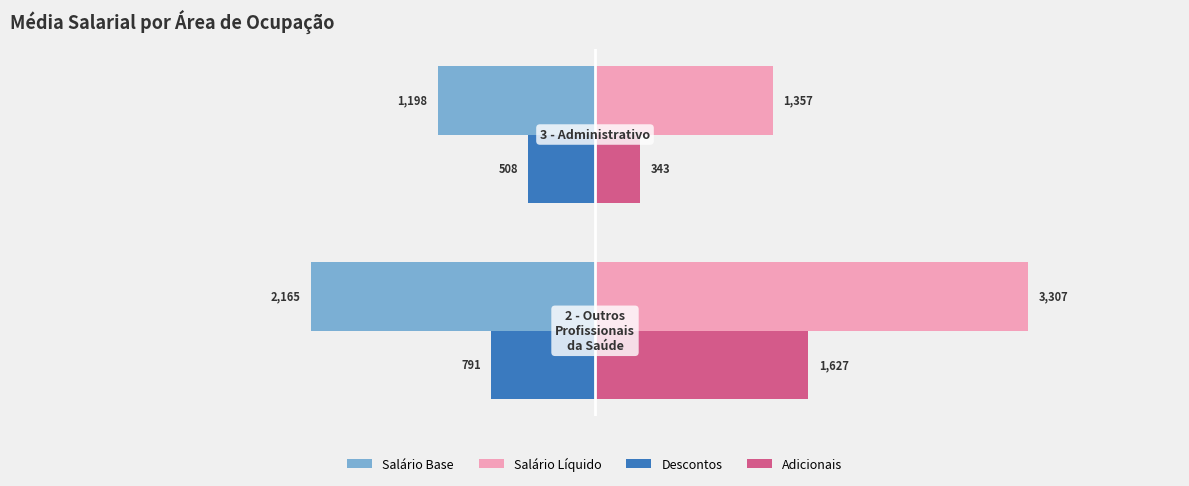

List the series in order of their peak value, lowest first.

Salário Base, Descontos, Adicionais, Salário Líquido